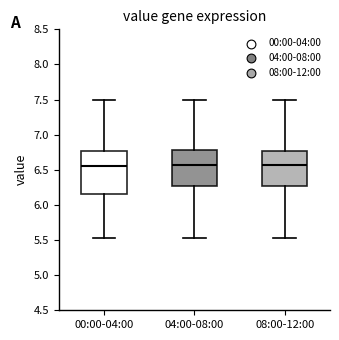

Where does the median line of the box for 04:00-08:00 sit on the y-axis? The values are not printed on the chart, so give them approximately, as read against the axis.

6.55